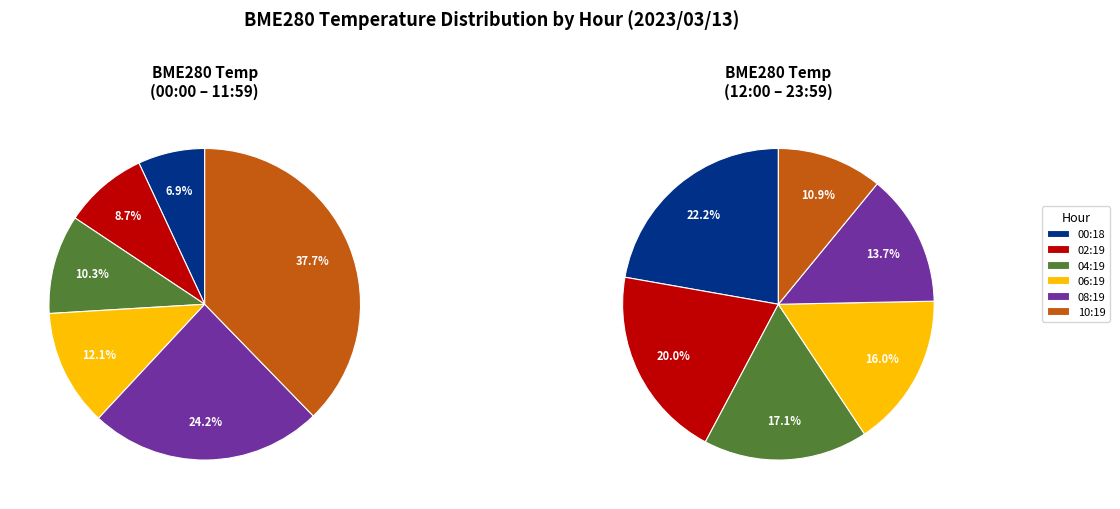

Is it true that 07:19 is 9% of the pie?

False